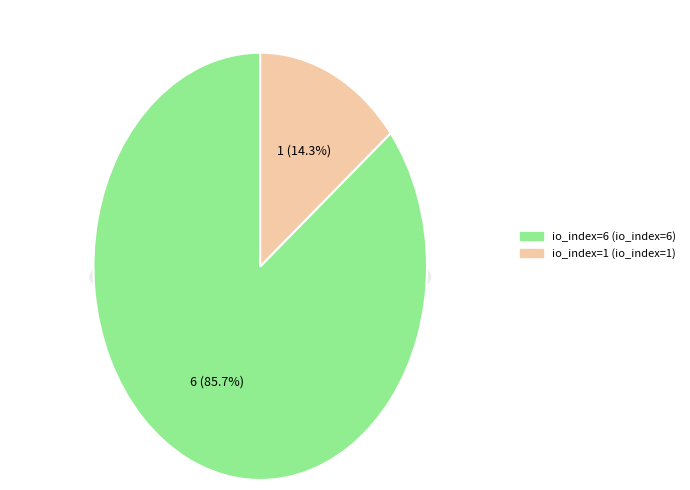

Which category accounts for the majority?

io_index=6